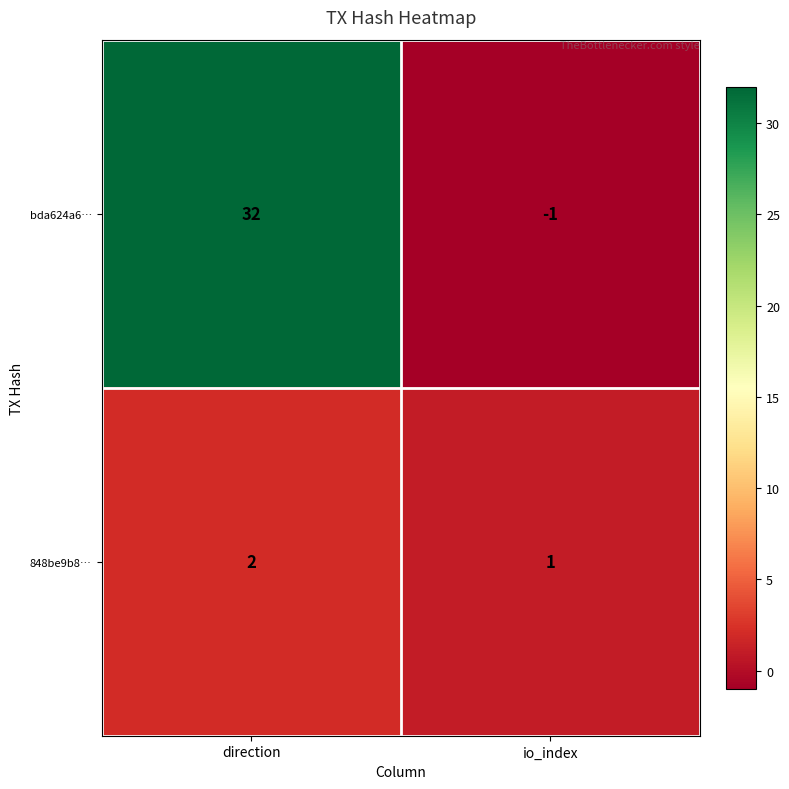

List the series in order of their overall mean, lowest first.

848be9b8…, bda624a6…